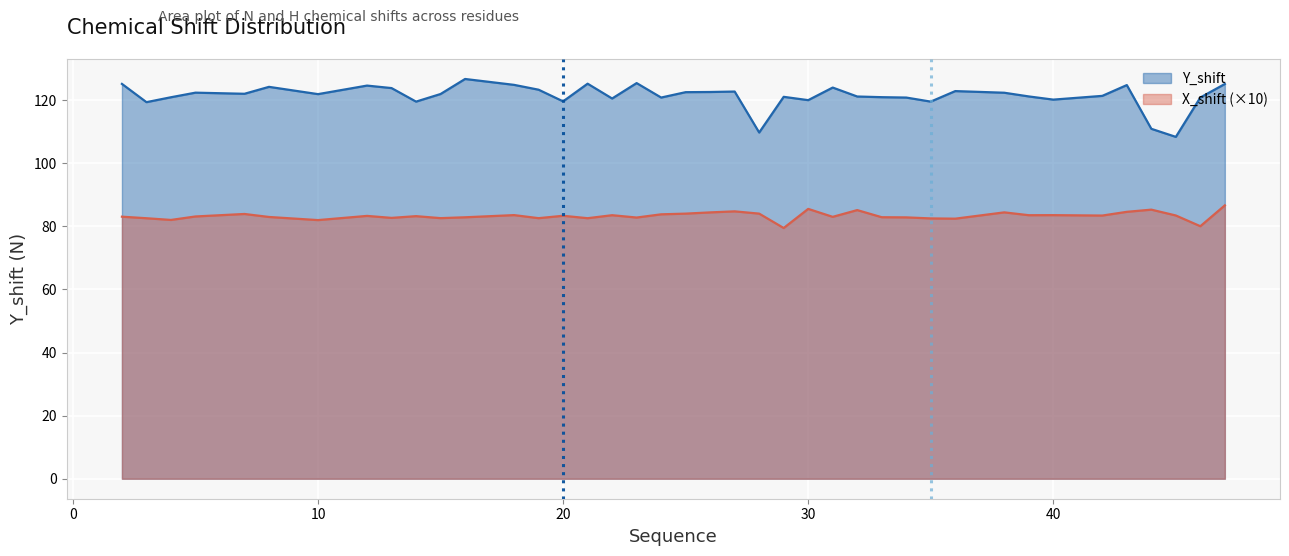

What is the value of the Y_shift point at the 8th from the left?

124.6